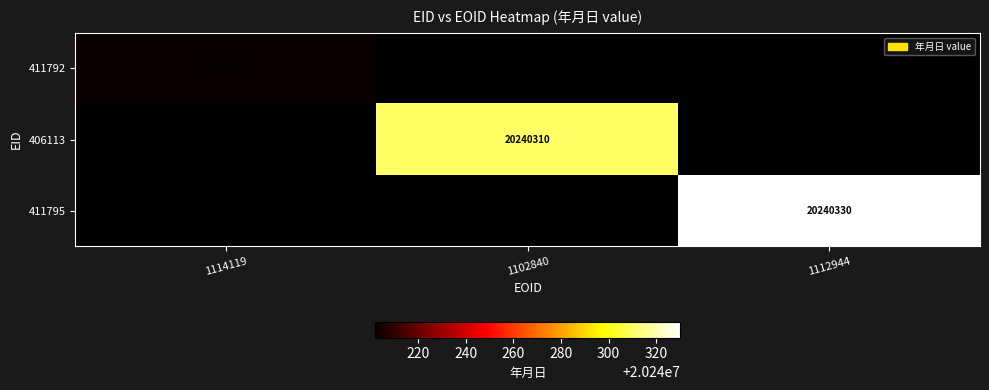

Count the number of categories in the chart.

3